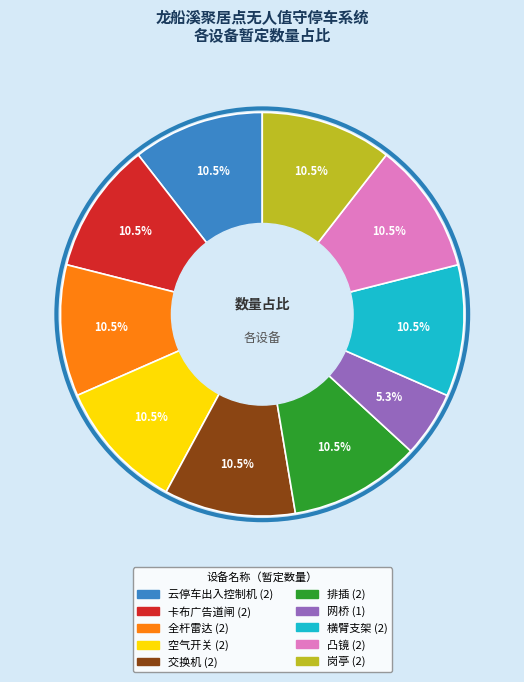

Which slice is the smallest?

网桥